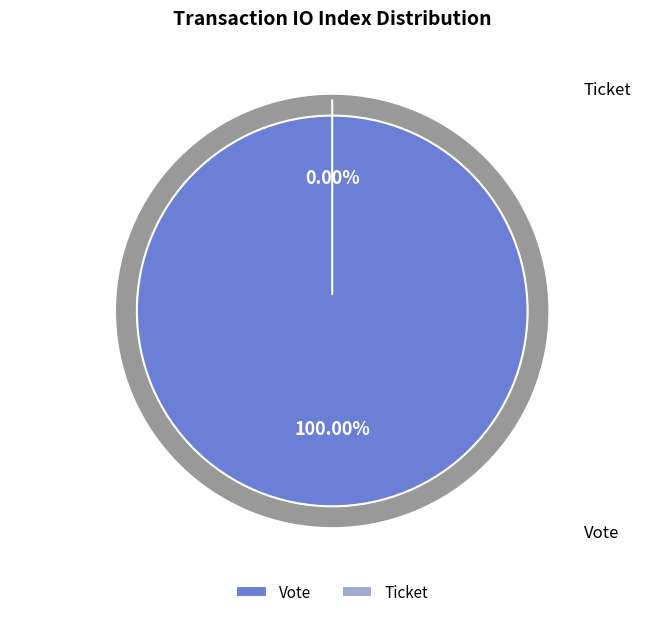

To the nearest percent, what is the difference between the largest and smallest slice percentages?

100%